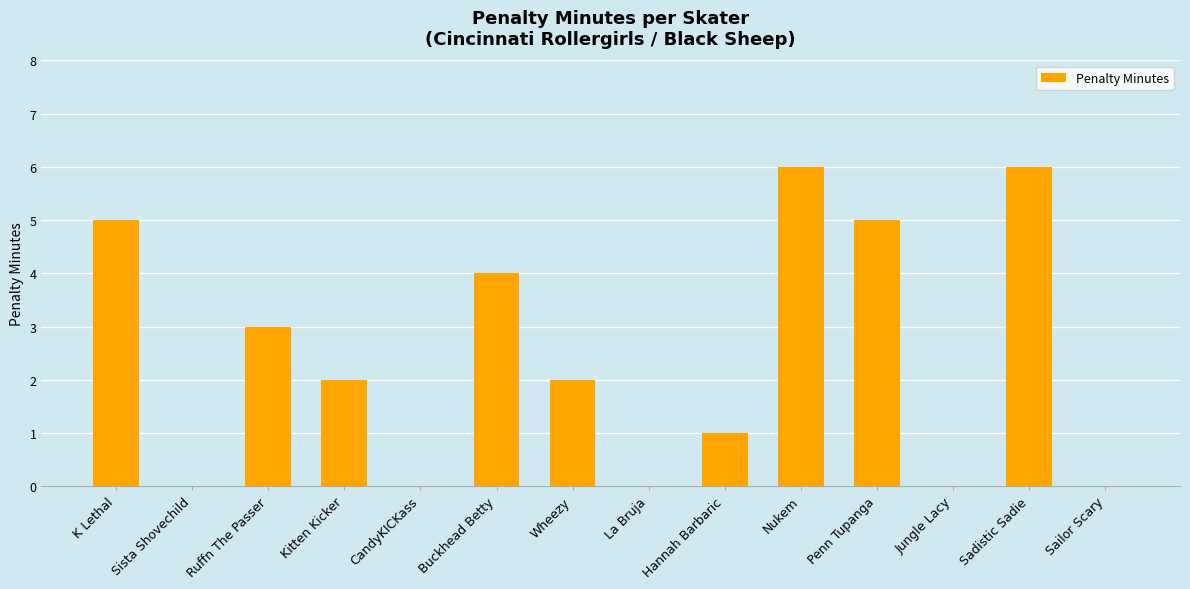

What is the maximum value shown in the chart?

6